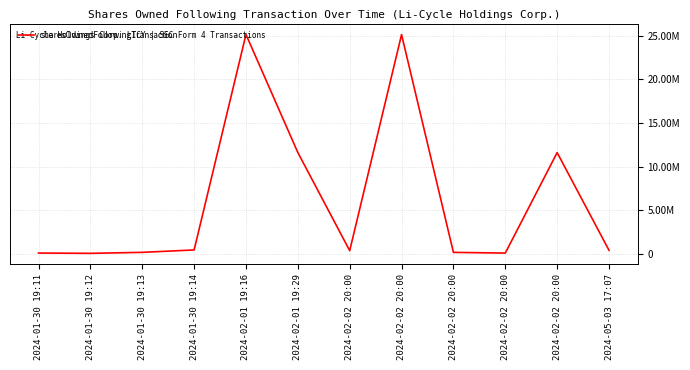

Does the chart have visible grid lines?

Yes